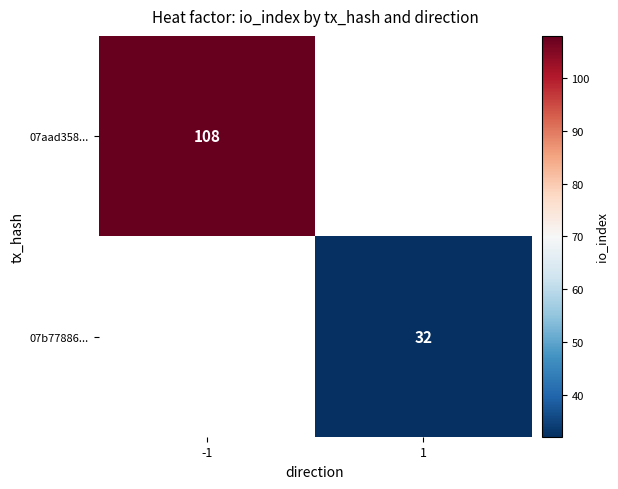

The 07aad358... series shows 173 at -1. True or false?

False